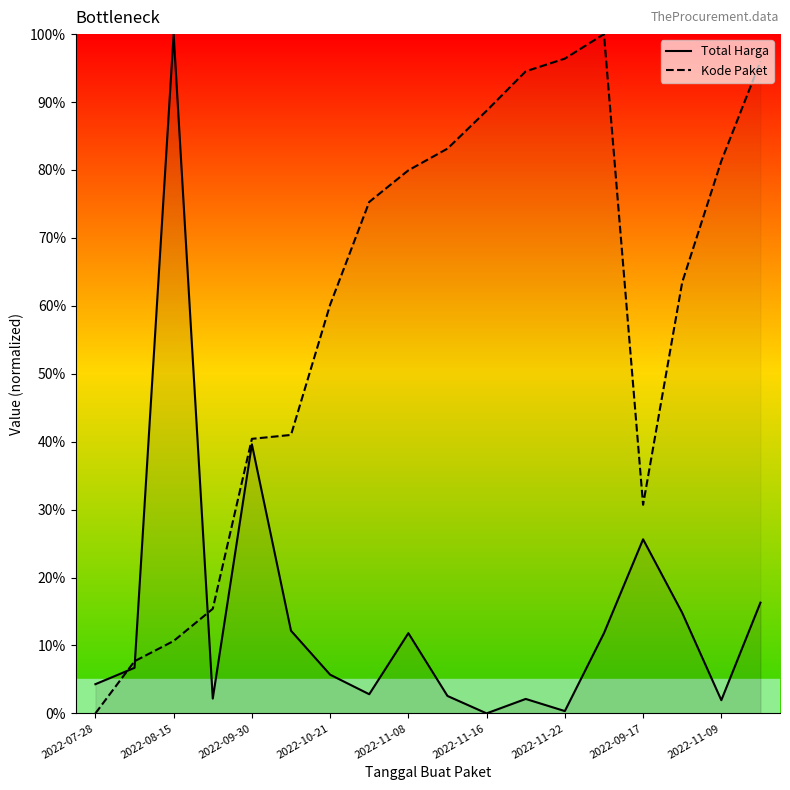

Reading right to left, transcribe all the data shown in this chart.

Total Harga: 16.3	1.9	14.8	25.6	11.8	0.3	2.1	0.0	2.6	11.8	2.8	5.7	12.2	39.6	2.2	100.0	6.7	4.3
Kode Paket: 96.0	81.3	63.5	30.7	100.0	96.4	94.5	88.7	83.1	79.9	75.3	60.2	41.0	40.4	15.4	10.7	7.7	0.0